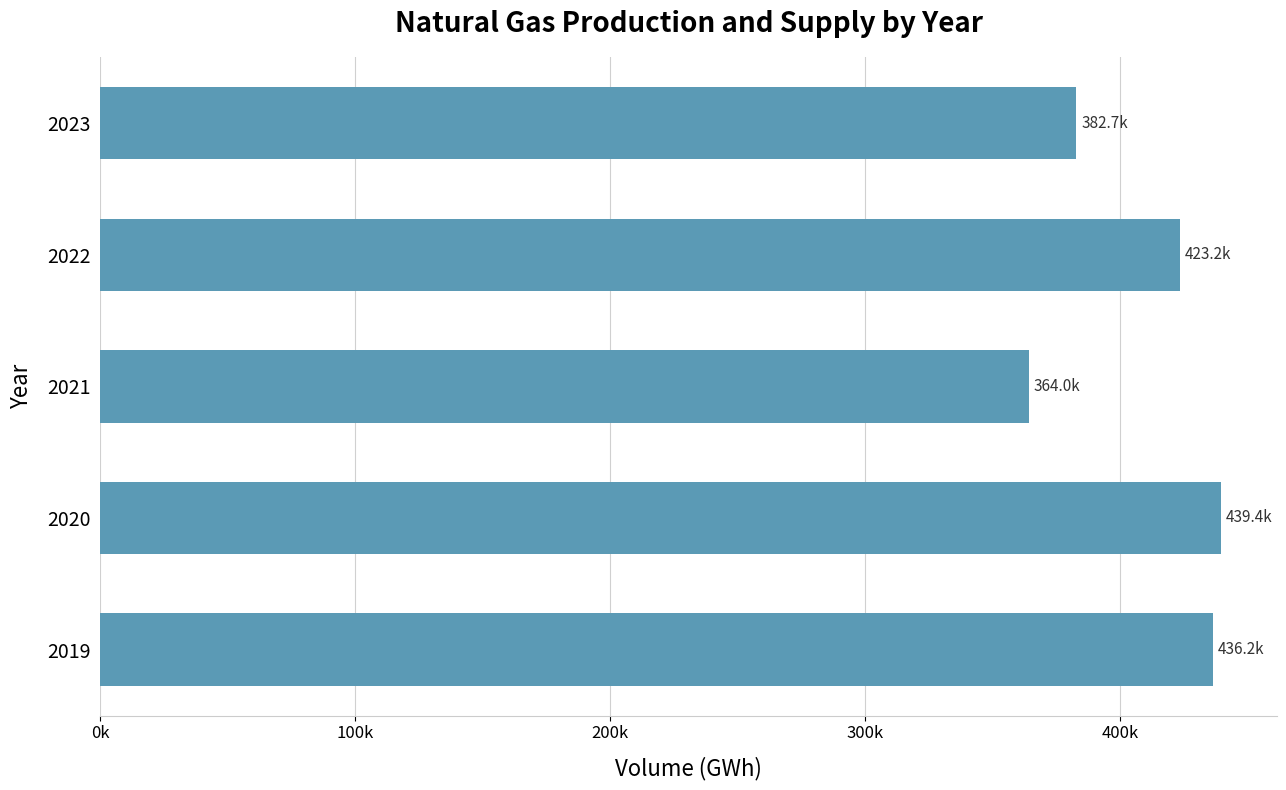

How many distinct data groups are displayed?

1